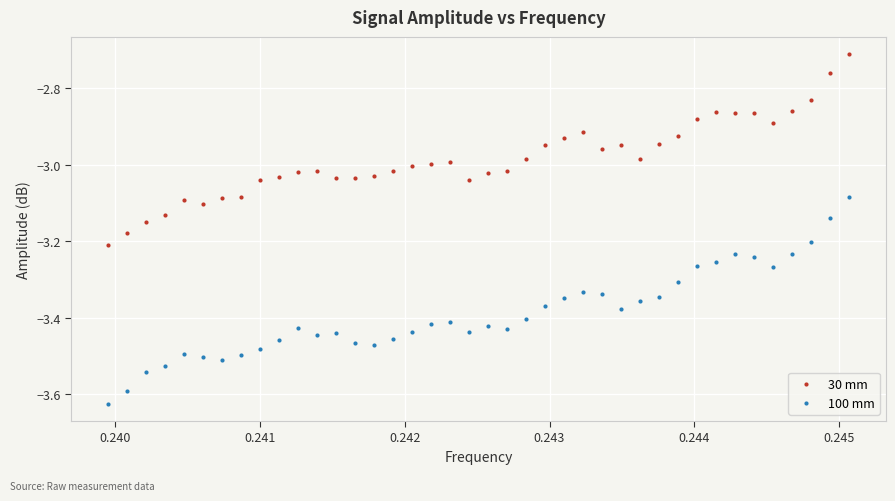

Which series has the widest spread of Y values?

100 mm